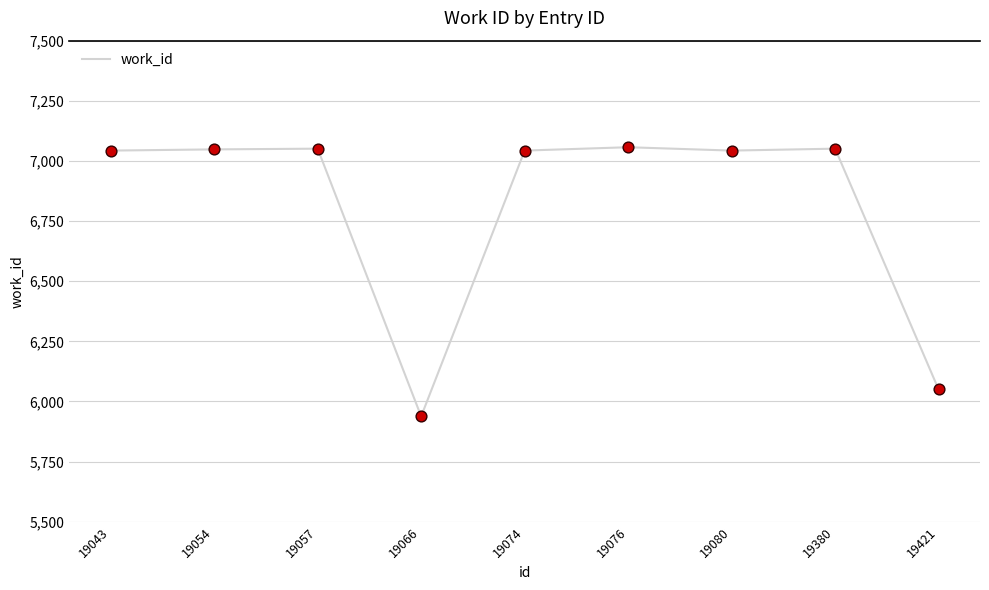

Which has a higher value, 19380 or 19066?

19380